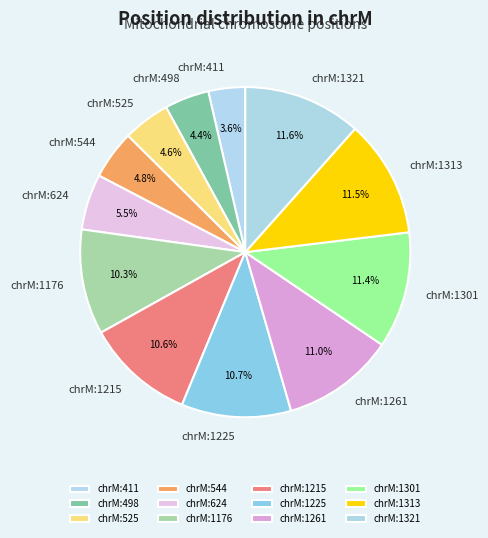

How many segments does this pie chart have?

12